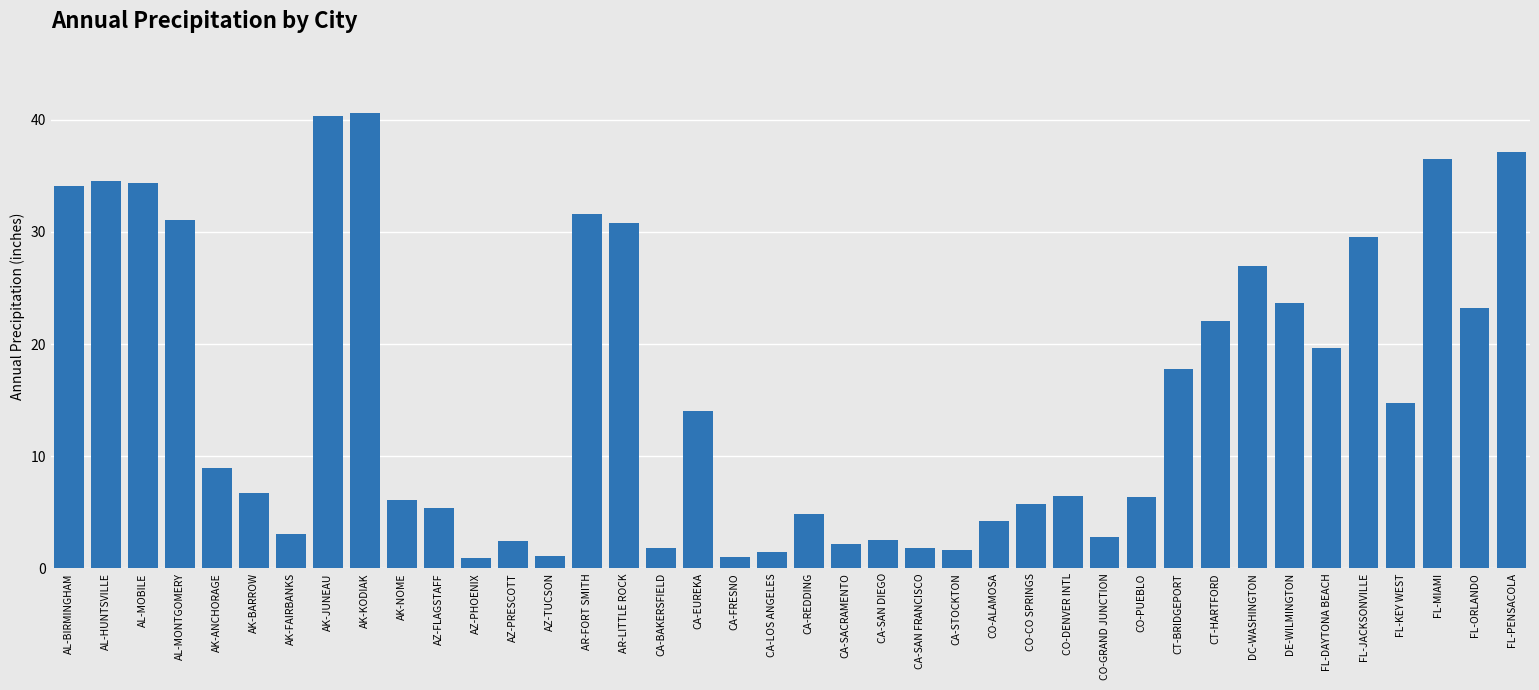

What is the greatest value displayed?

40.6